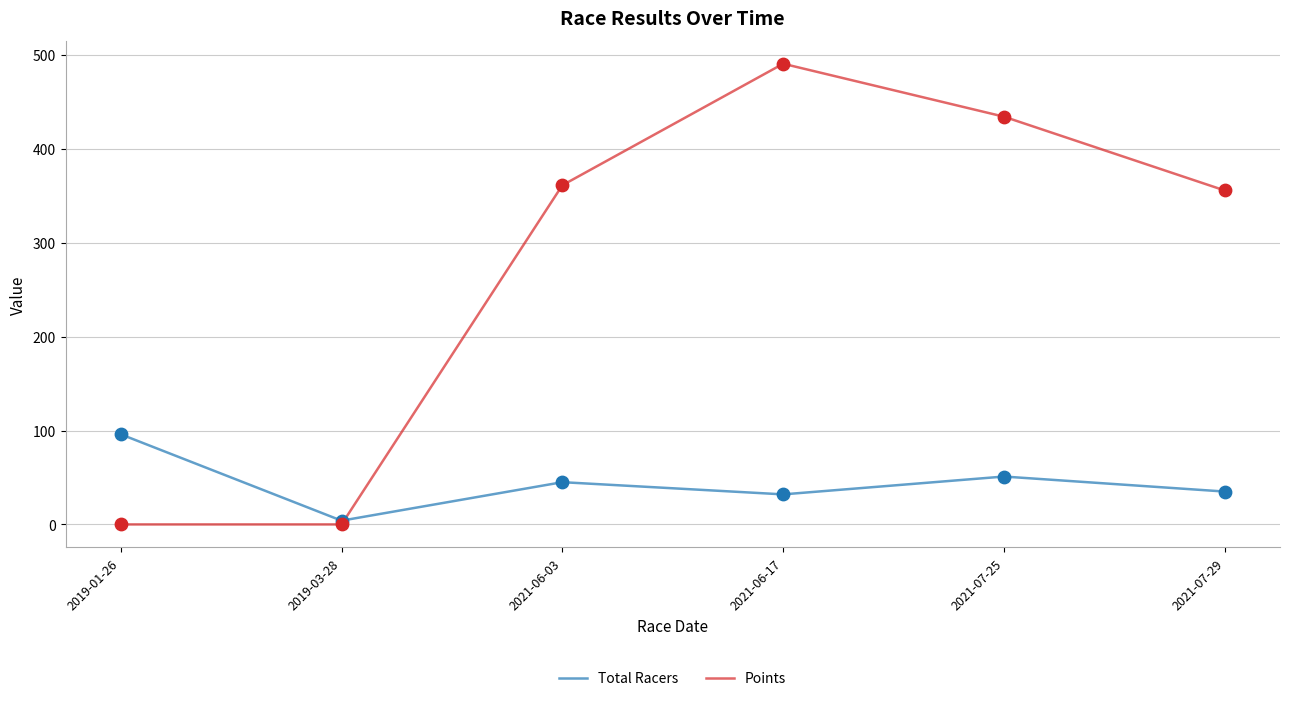

At how many categories does at least one series exceed 358?

3